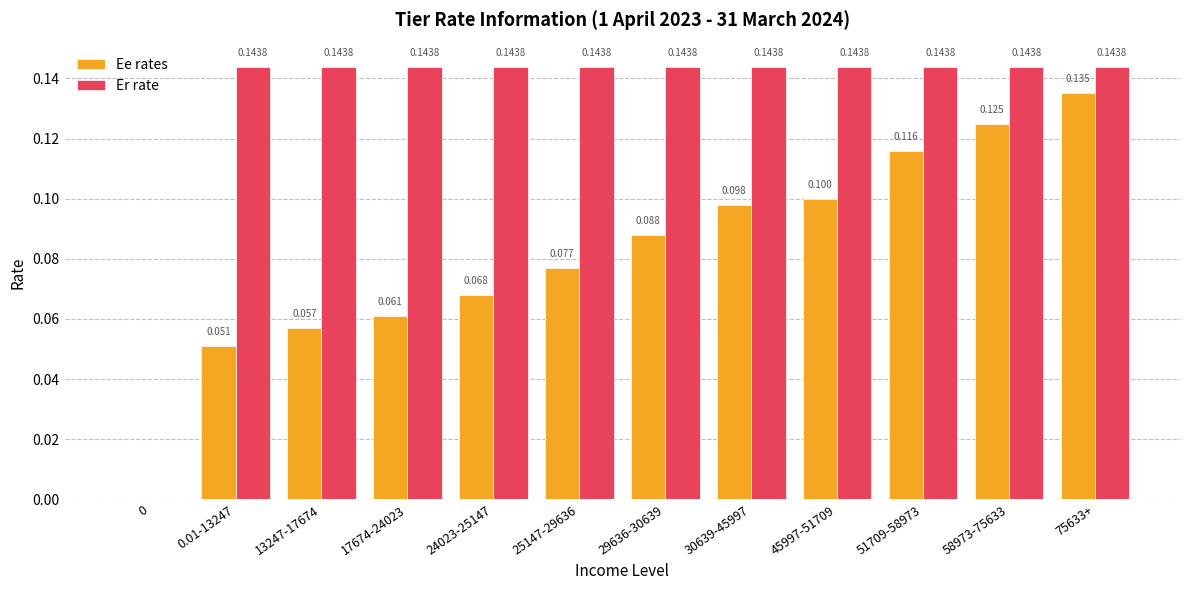

Is the value of Ee rates at 58973-75633 greater than the value of Er rate at 58973-75633?

No